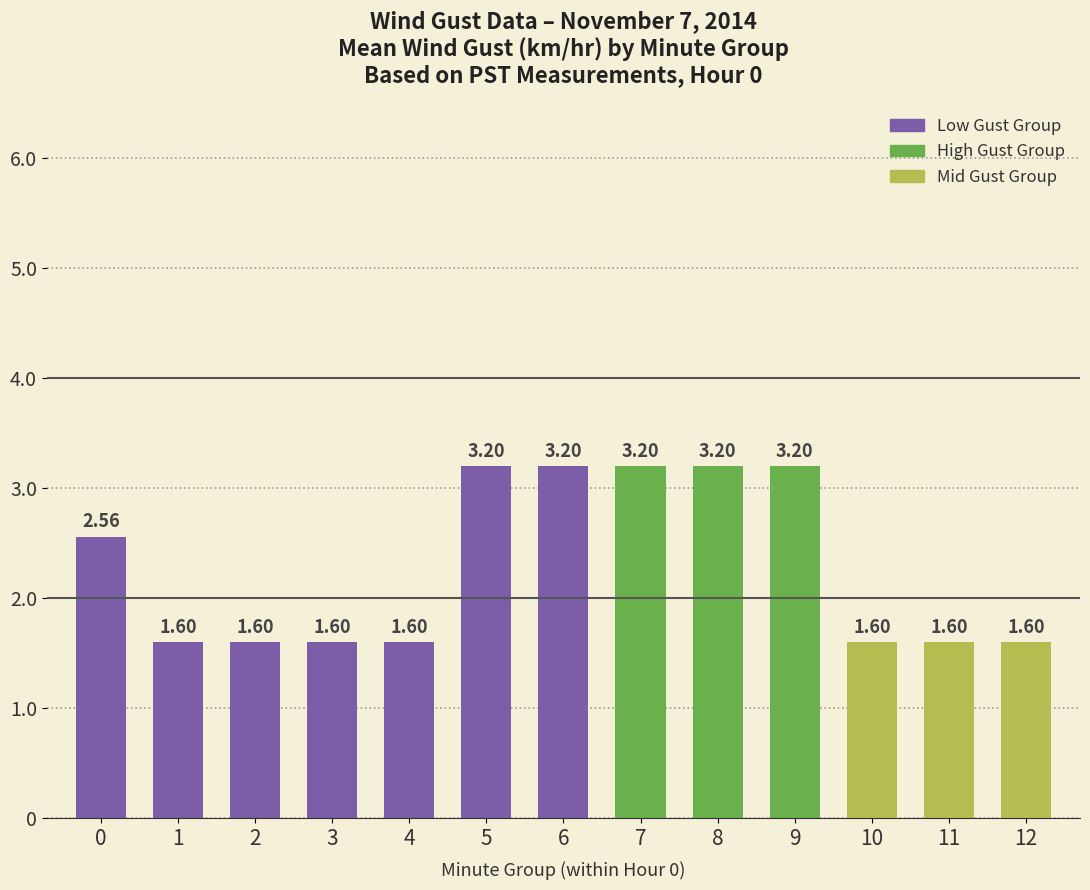

Is it true that the value at 3 is 2.8?

False